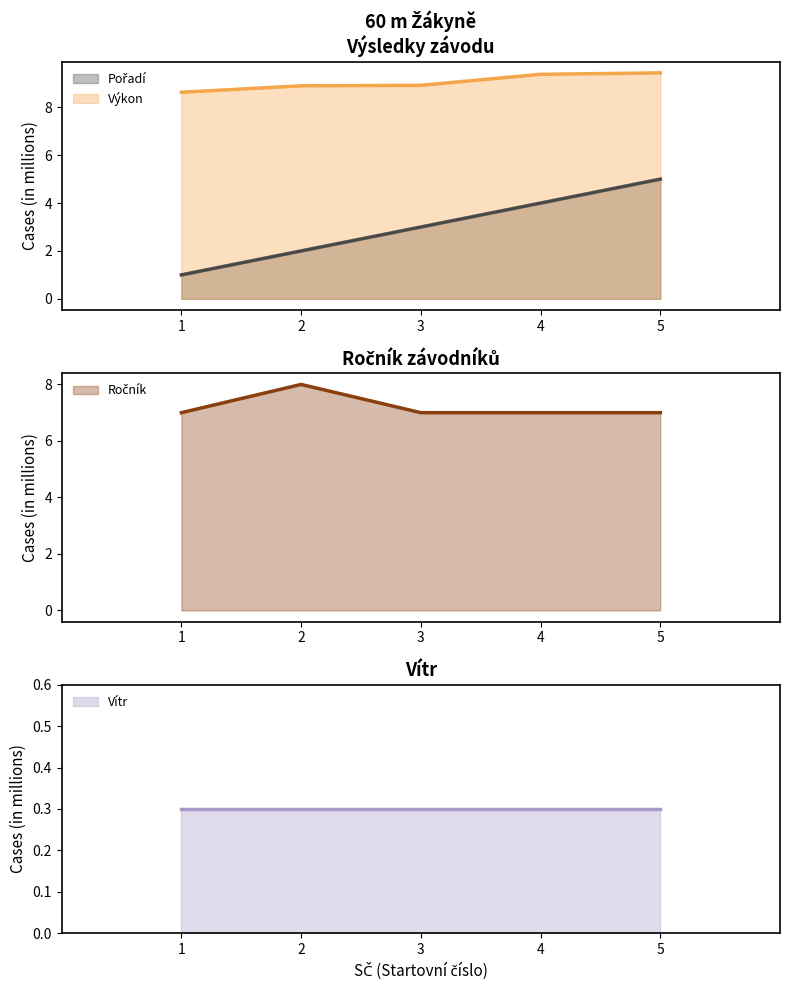

What is the difference between the maximum and minimum values in the Pořadí series?

4.0